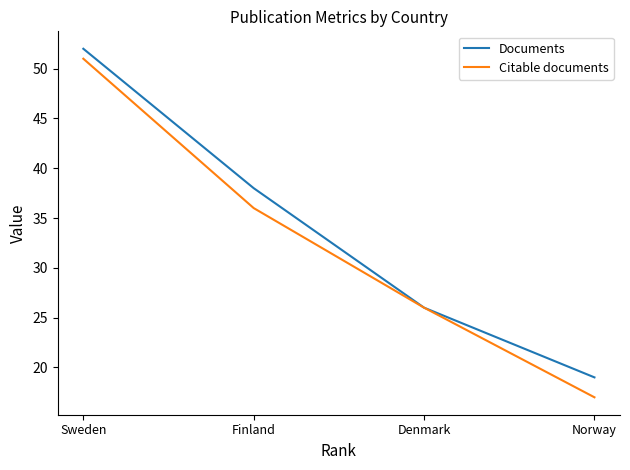

At which label is Citable documents closest to 34?

Finland